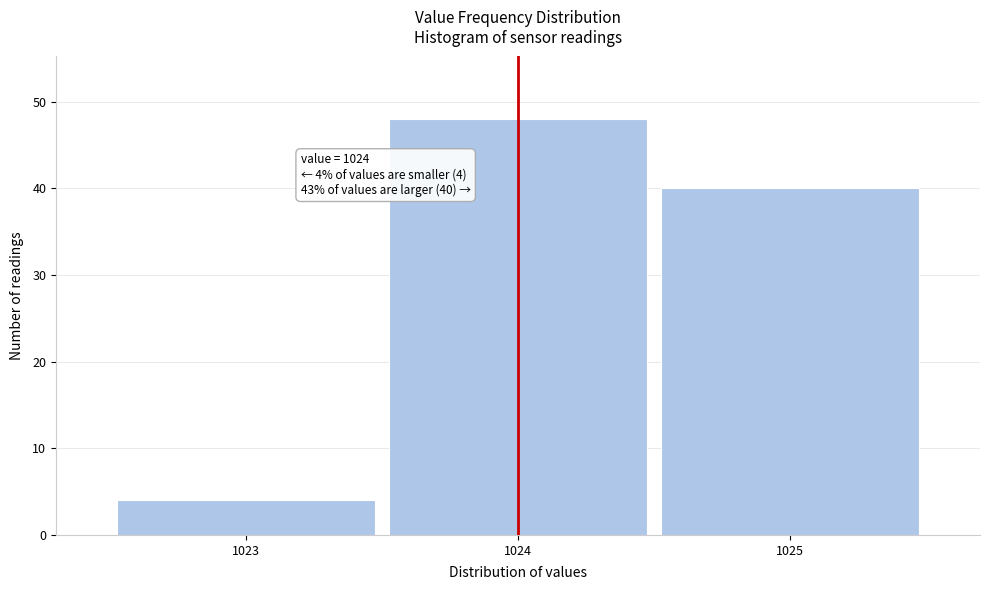

Reading left to right, list all the values displayed in this chart.

1023=4	1024=48	1025=40